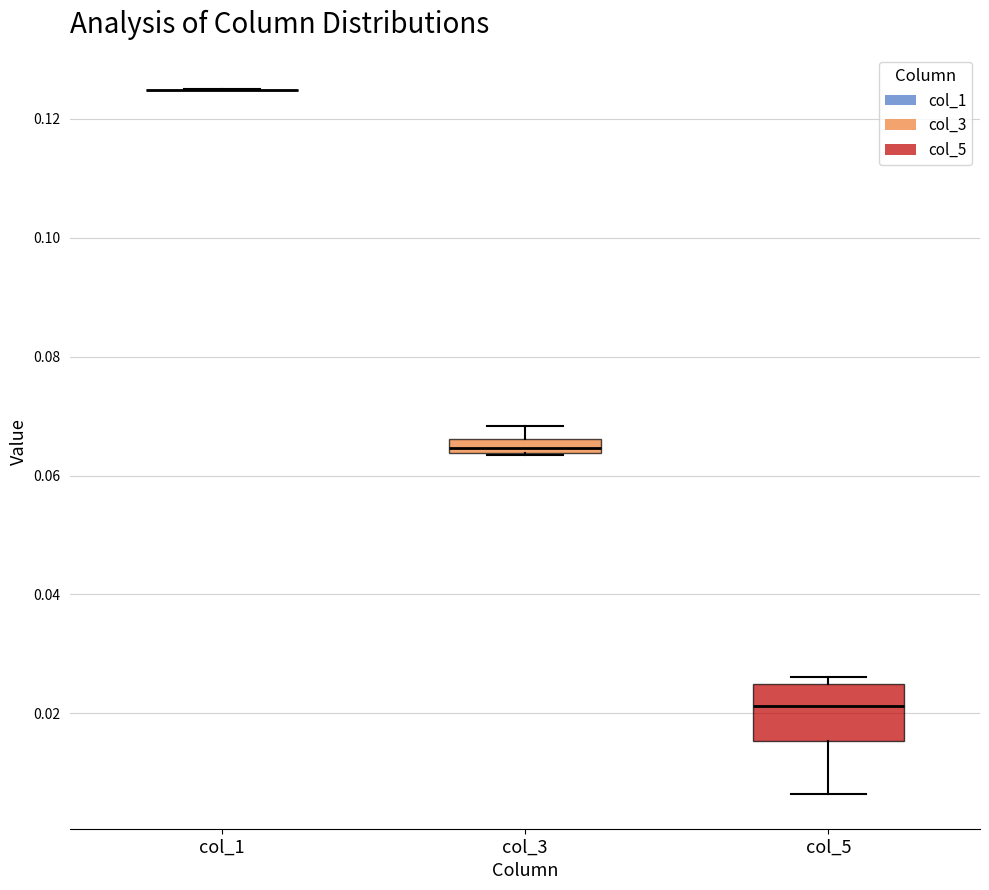

Which box is the tallest, from its lower edge to its upper edge?

col_5